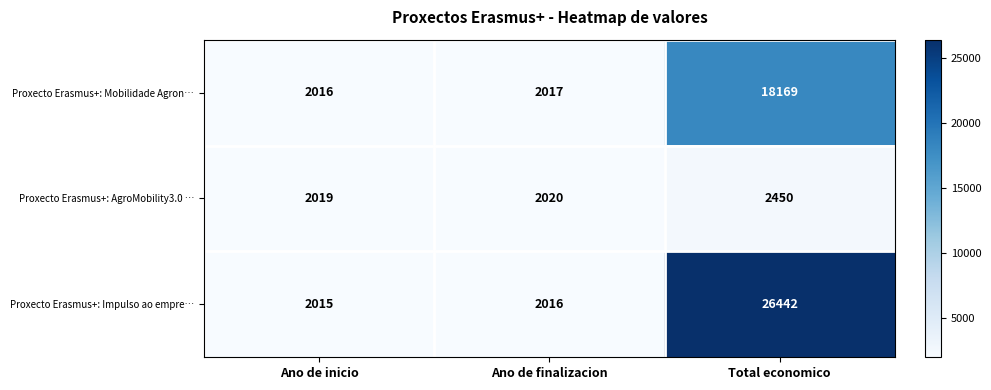

What is the approximate value of Proxecto Erasmus+: Mobilidade Agron… at Ano de finalizacion, to the nearest 50?

2000